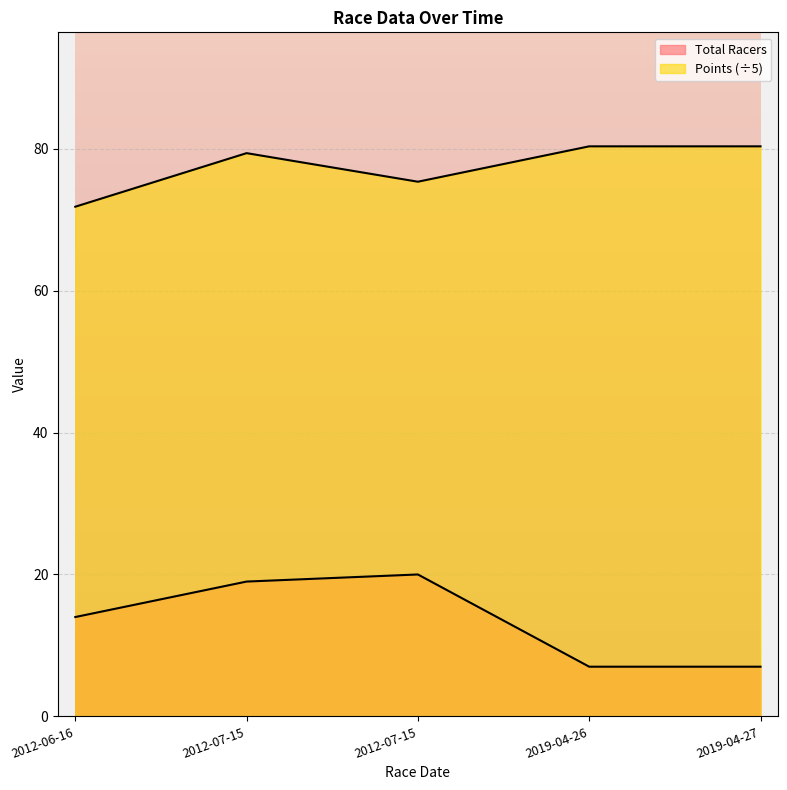

True or false: Points and Total Racers intersect in this chart.

False